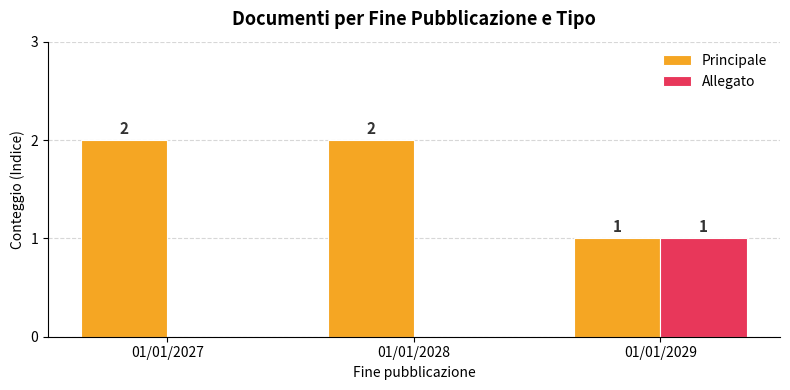

The Principale series shows 1 at 01/01/2029. True or false?

True